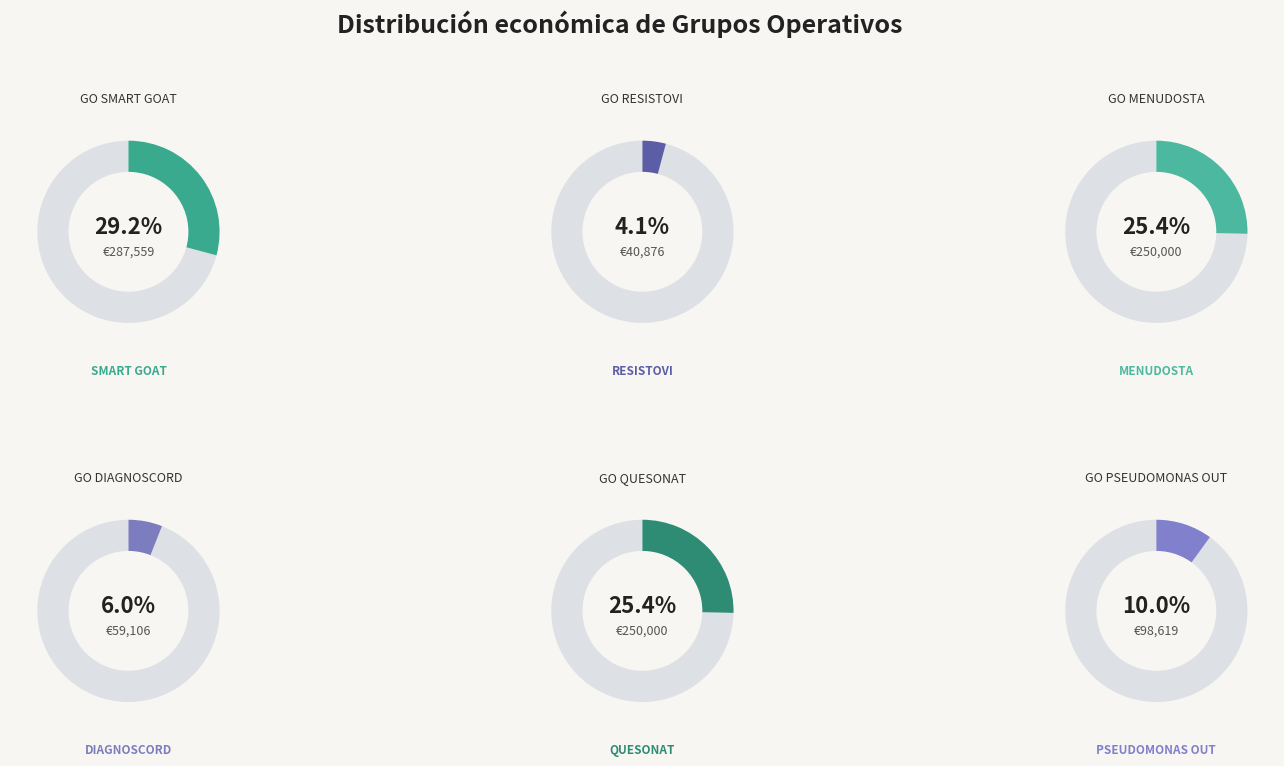

Which slice is the smallest?

RESISTOVI